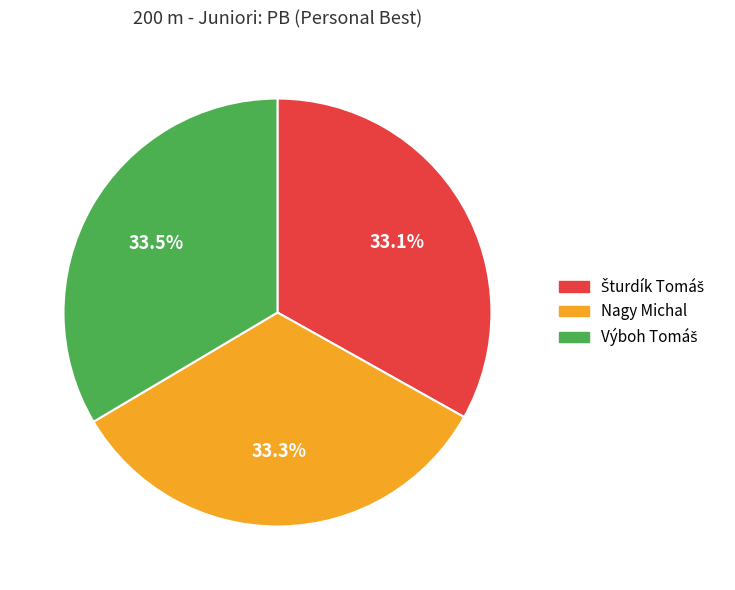

Is there a majority slice in this chart?

No